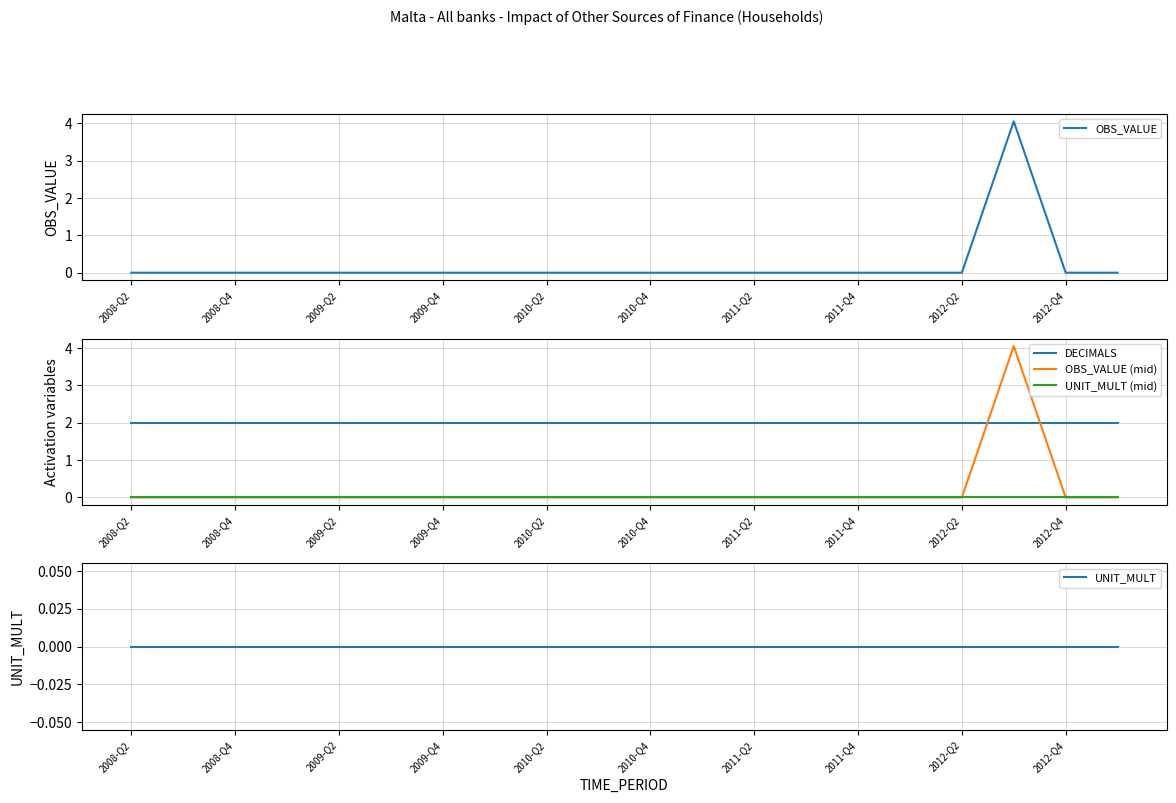

True or false: UNIT_MULT (mid) and OBS_VALUE intersect in this chart.

False